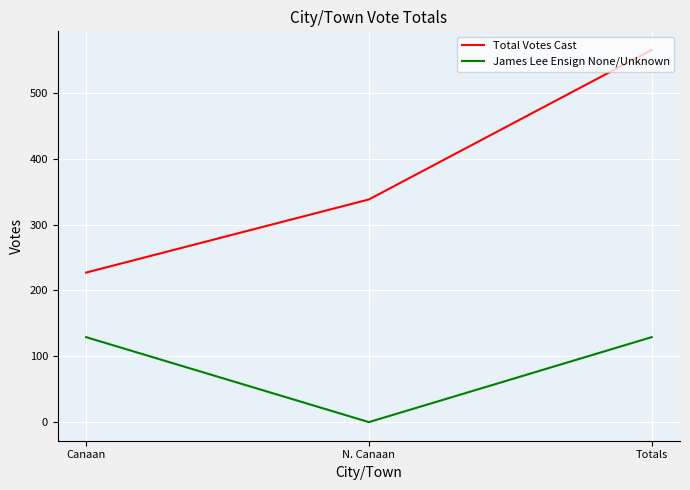

What is the approximate value of Total Votes Cast at Totals, to the nearest 50?

550